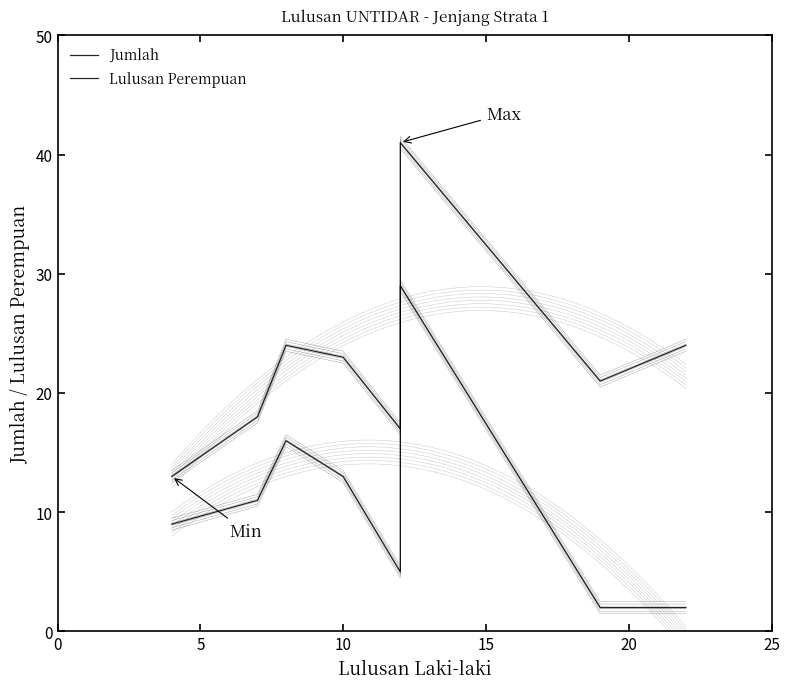

Between 5 and 10, which is larger?

10